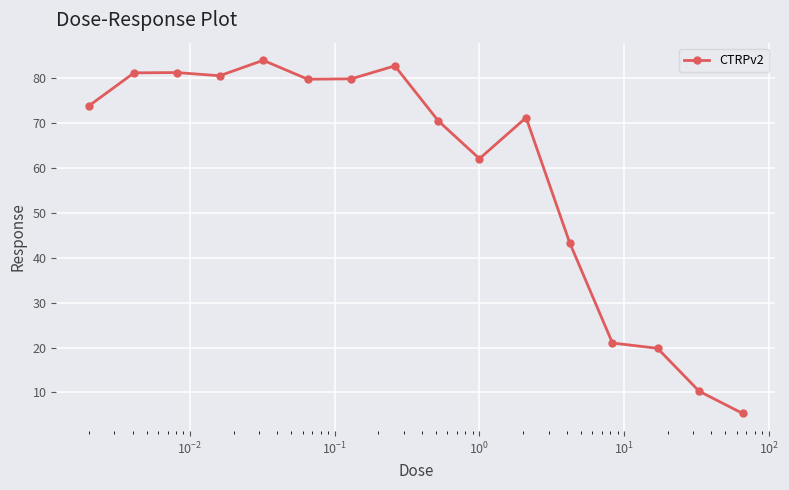

How many interior local valleys (lower than both neighbors) does the data have?

3